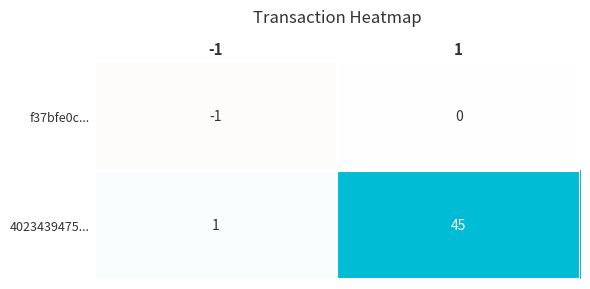

What is the minimum value shown in the chart?

-1